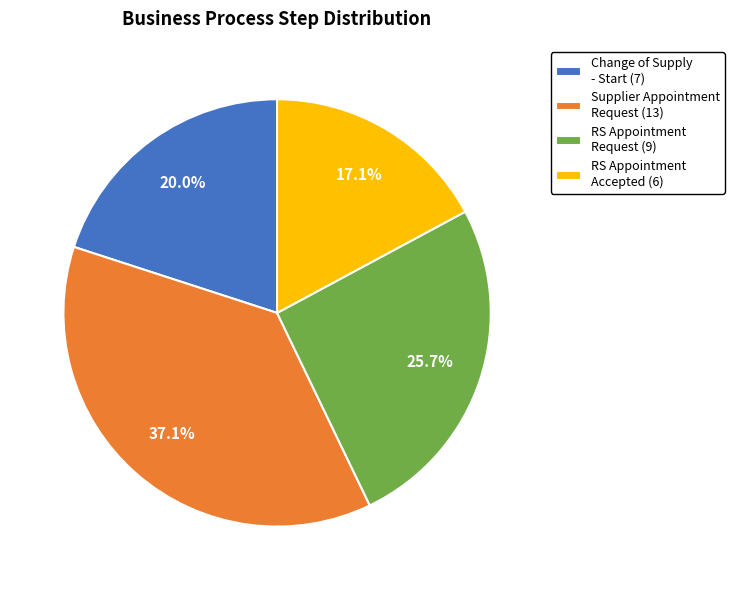

Which slice is the largest?

Supplier Appointment Request (13)